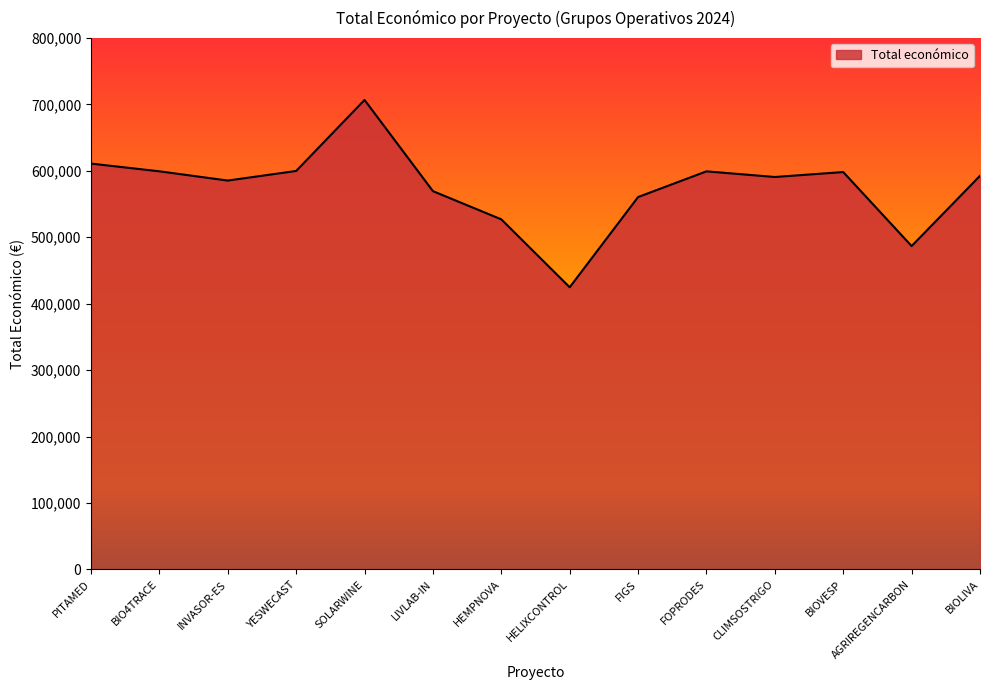

The value at FOPRODES is 599211. True or false?

True